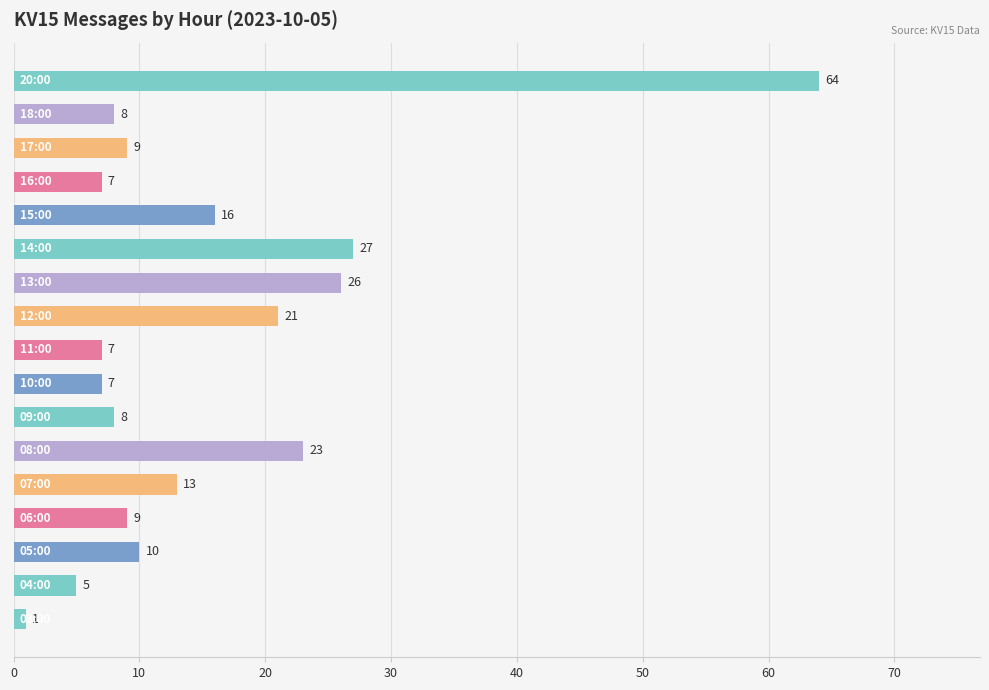

Reading bottom to top, transcribe all the data shown in this chart.

1	5	10	9	13	23	8	7	7	21	26	27	16	7	9	8	64